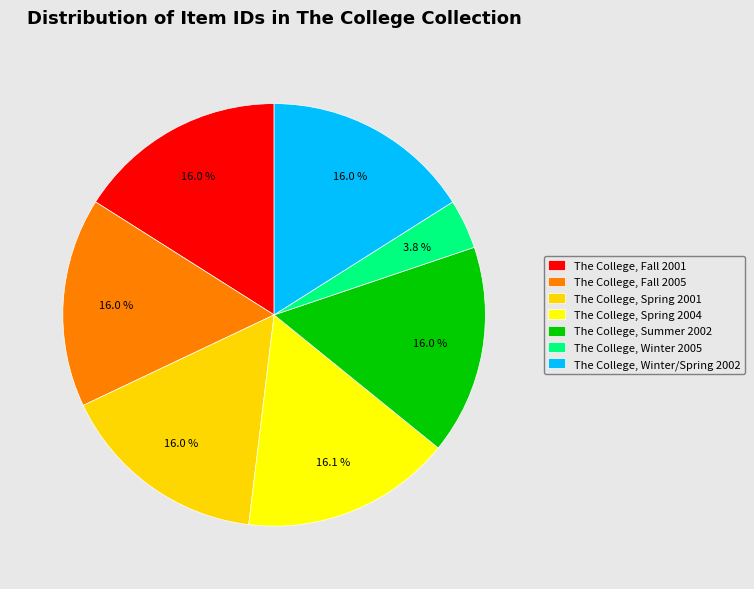

Does The College, Winter/Spring 2002 account for over 50% of the chart?

No